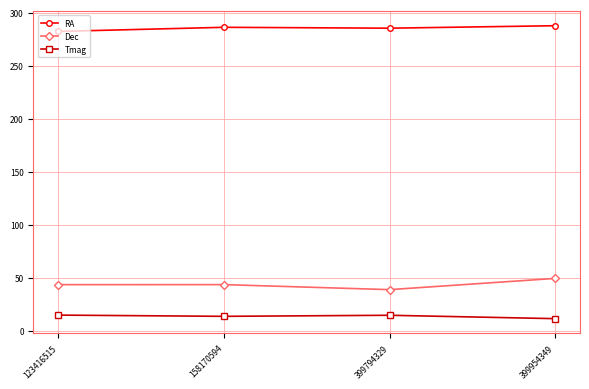

Which series has the widest spread of values?

Dec